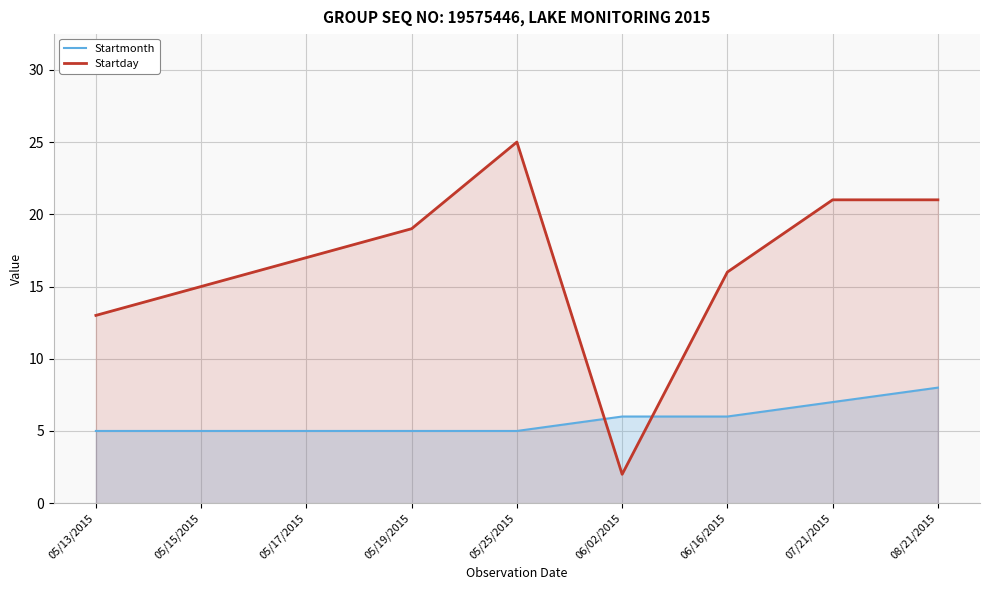

List the labels in order of Startmonth value, largest first.

08/21/2015, 07/21/2015, 06/02/2015, 06/16/2015, 05/13/2015, 05/15/2015, 05/17/2015, 05/19/2015, 05/25/2015